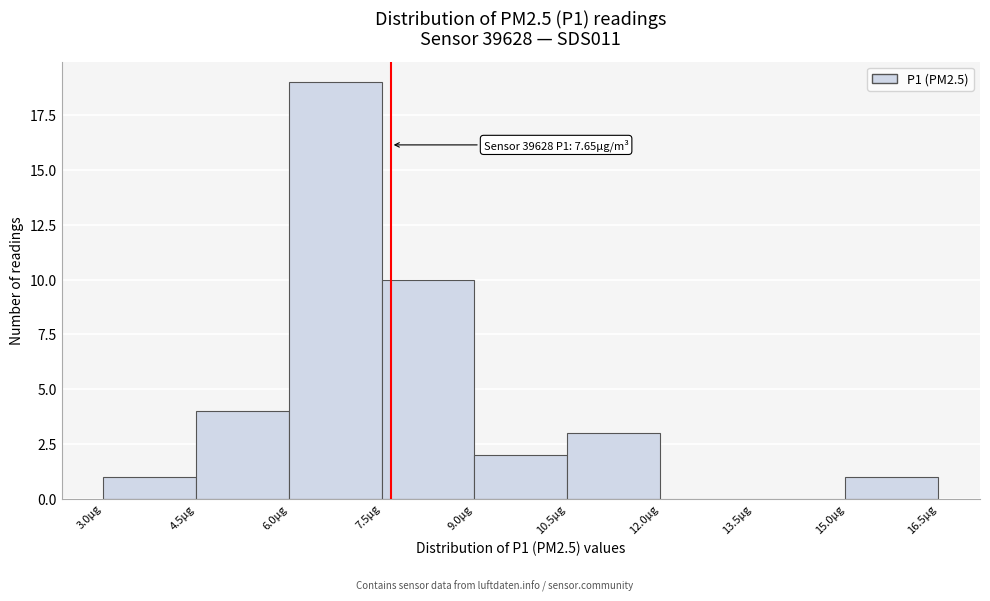

Over which range of the x-axis is the bar tallest?

6.0 to 7.5